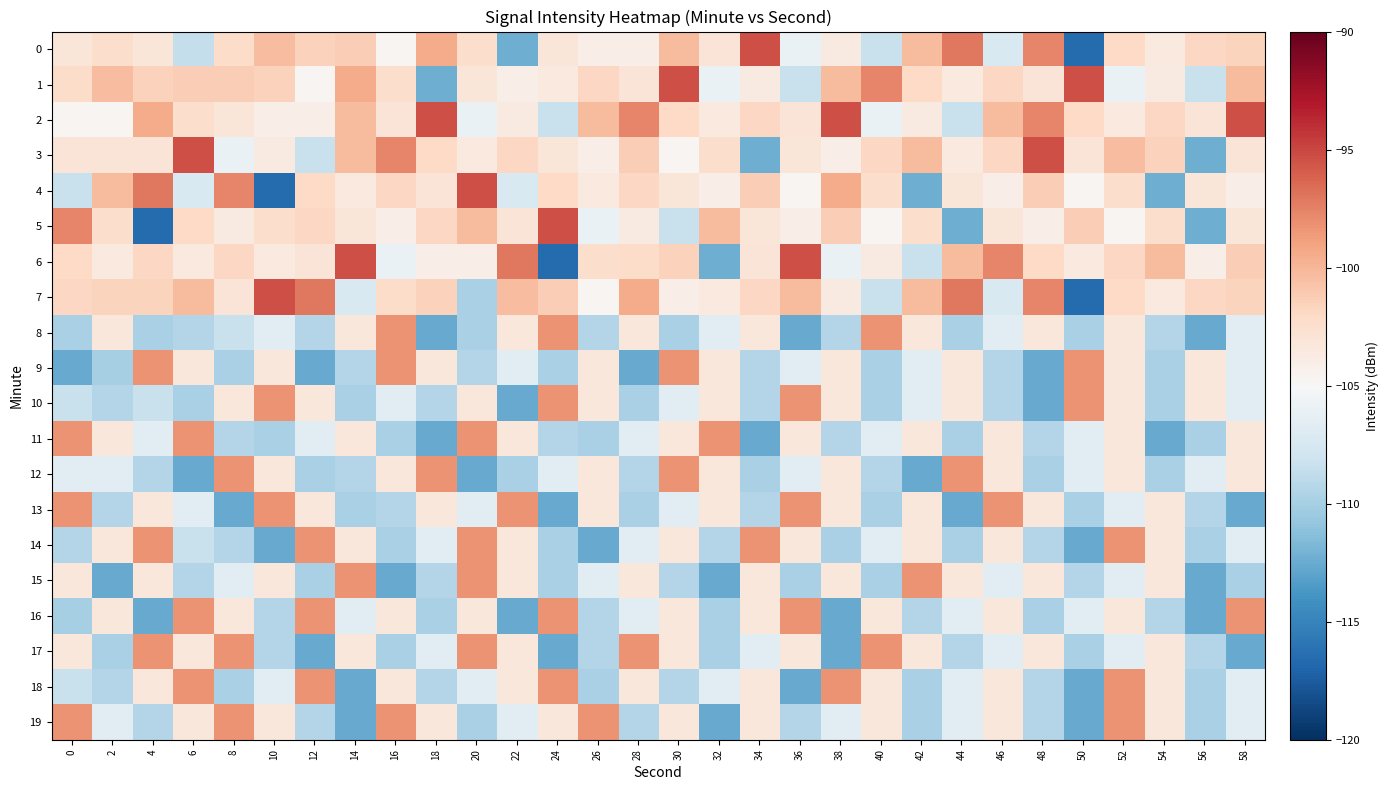

How many categories are shown in the chart?

30